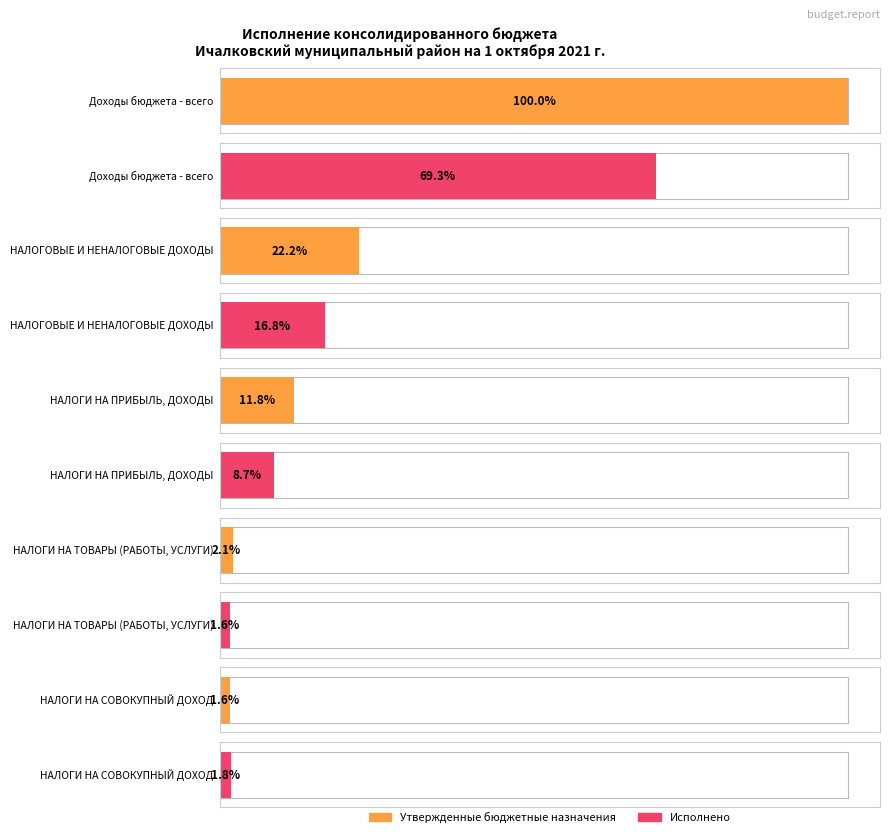

At which category is the sum across all series the highest?

Доходы бюджета - всего